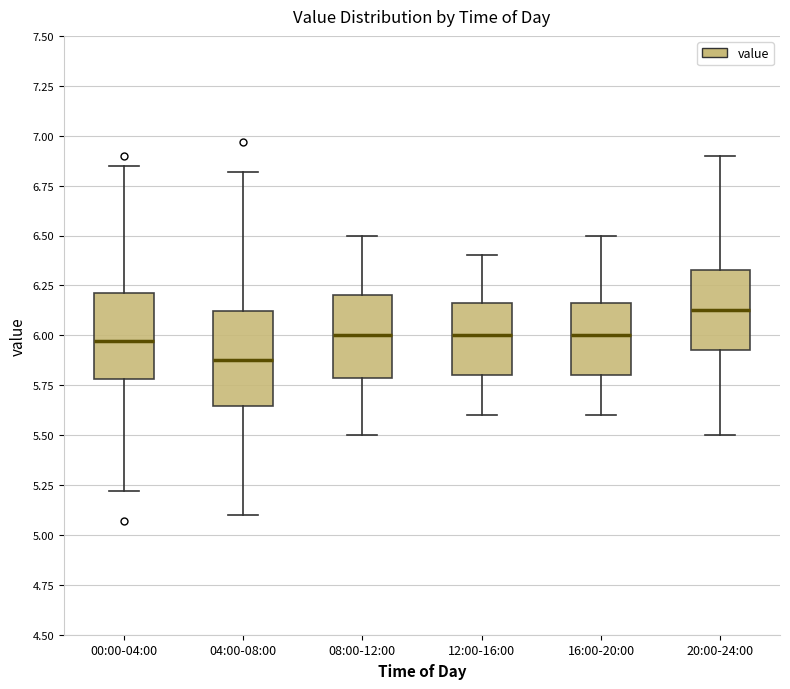

Which box has the highest median line?

20:00-24:00